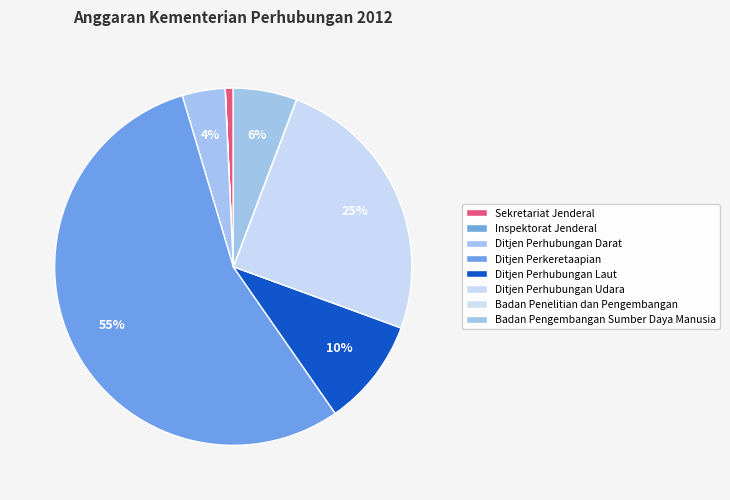

What is the change in value from Sekretariat Jenderal to Ditjen Perhubungan Laut?

+12266016000000